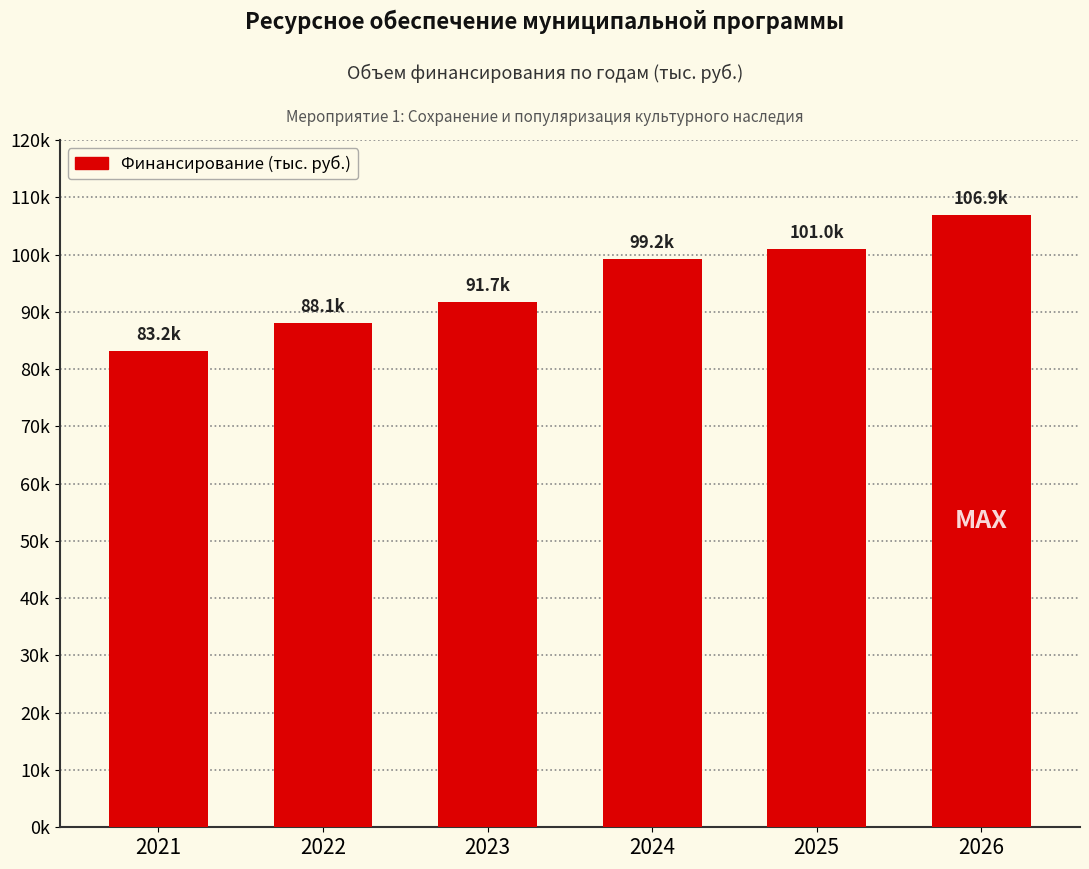

What is the difference between the maximum and second lowest values?

18779.1